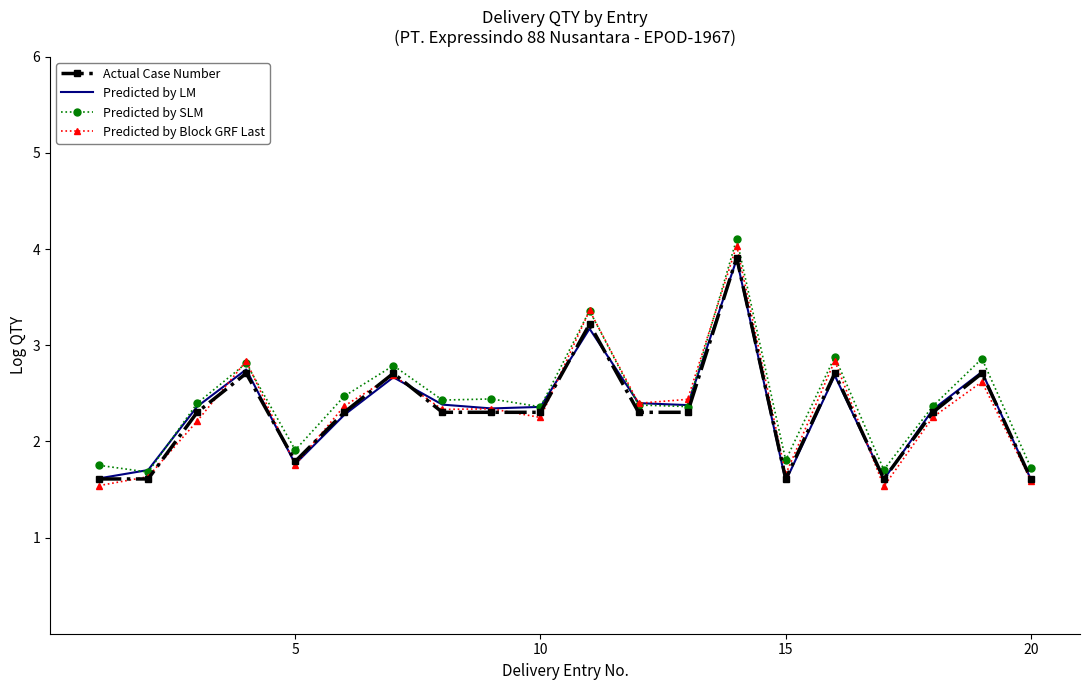

What is the minimum value for Actual Case Number?

1.6